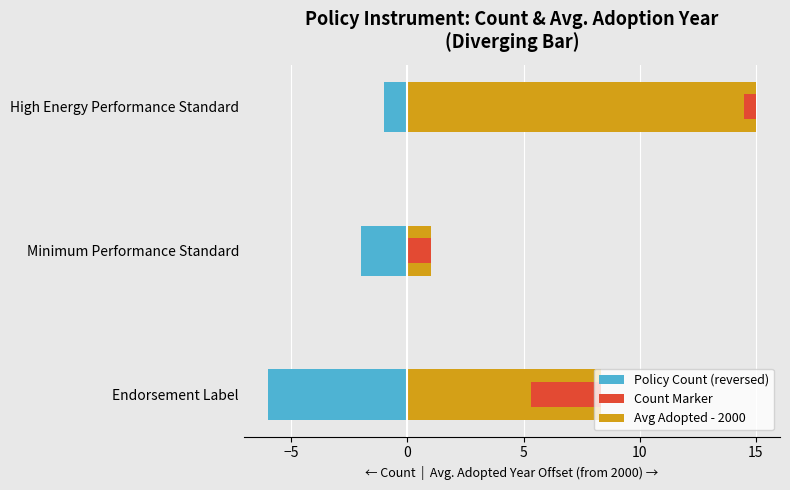

Read the Count (reversed) value at Minimum Performance Standard.

-2.0